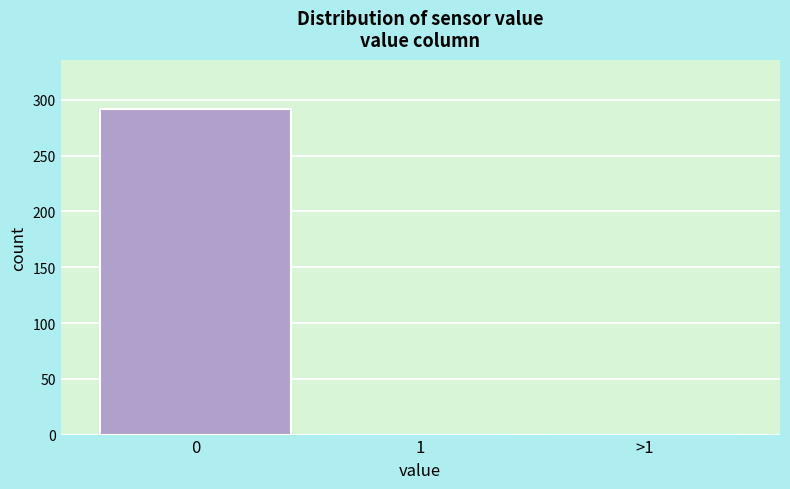

Reading right to left, extract all data points from this chart.

>1=0	1=0	0=292